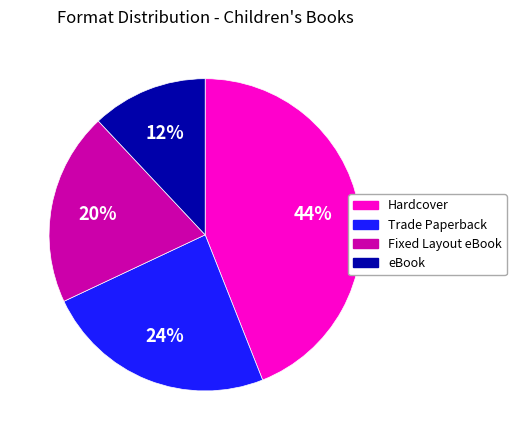

Which has a higher value, Trade Paperback or eBook?

Trade Paperback